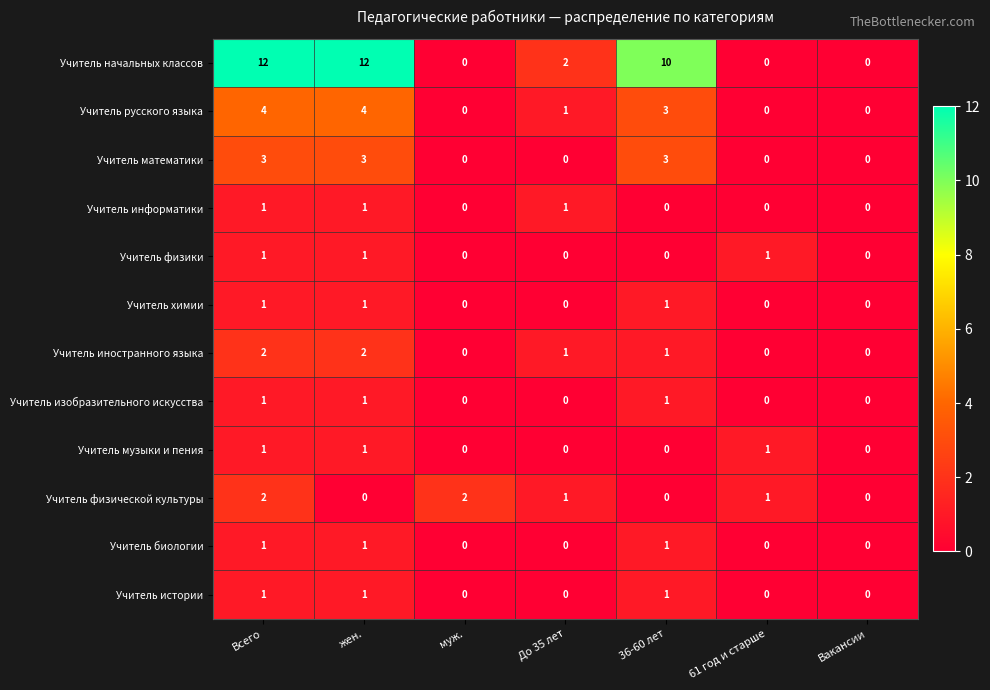

Which series has the largest range (max minus min)?

Учитель начальных классов